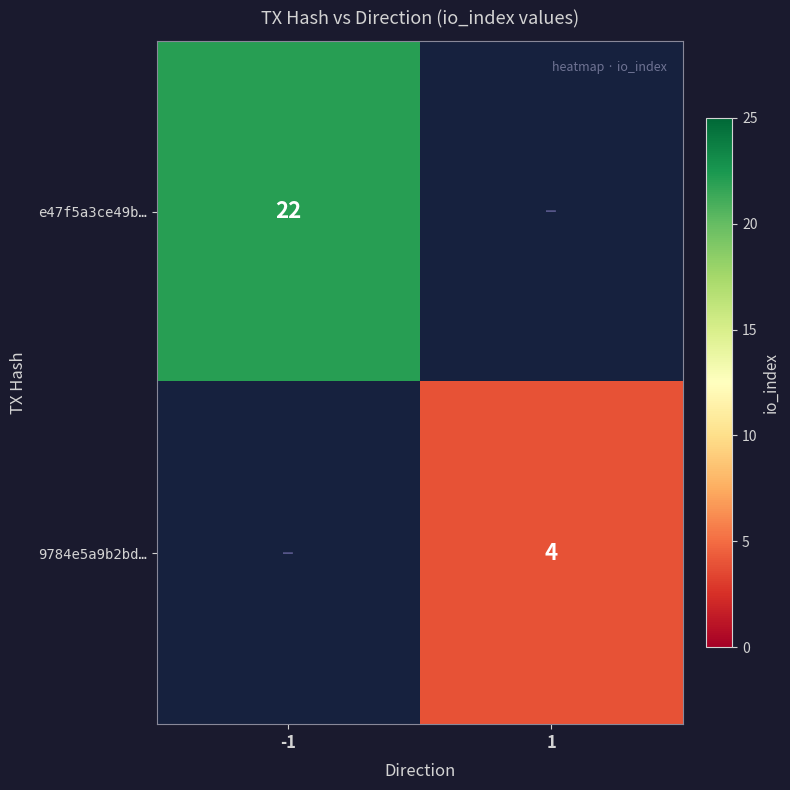

At how many categories does at least one series exceed 4?

1